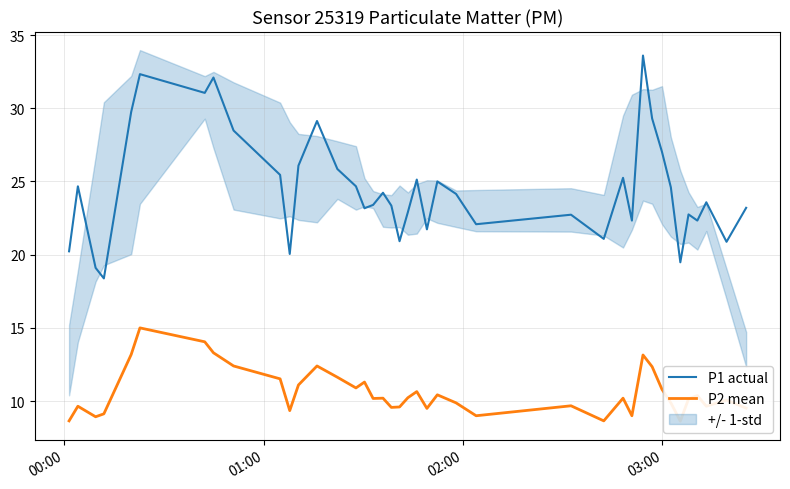

Does the chart have visible grid lines?

Yes